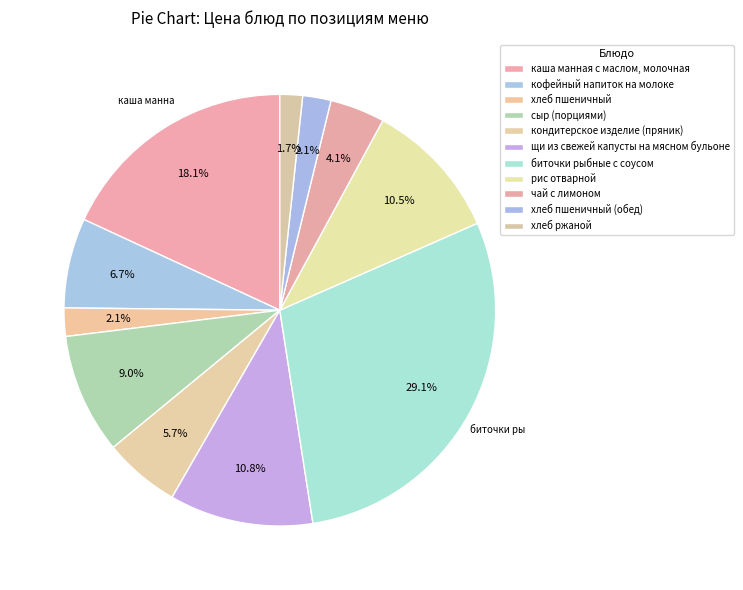

Is the sum of каша манная с маслом, молочная and хлеб пшеничный (обед) greater than half?

No